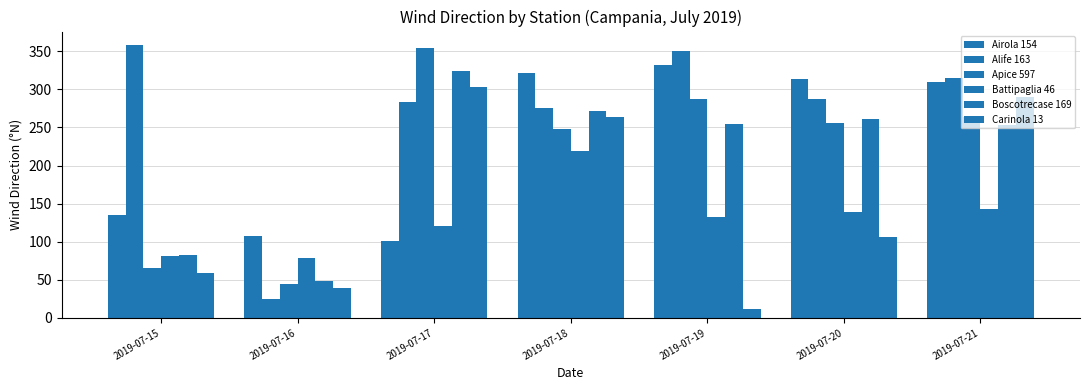

How many data points in Apice 597 are less than 256?

3